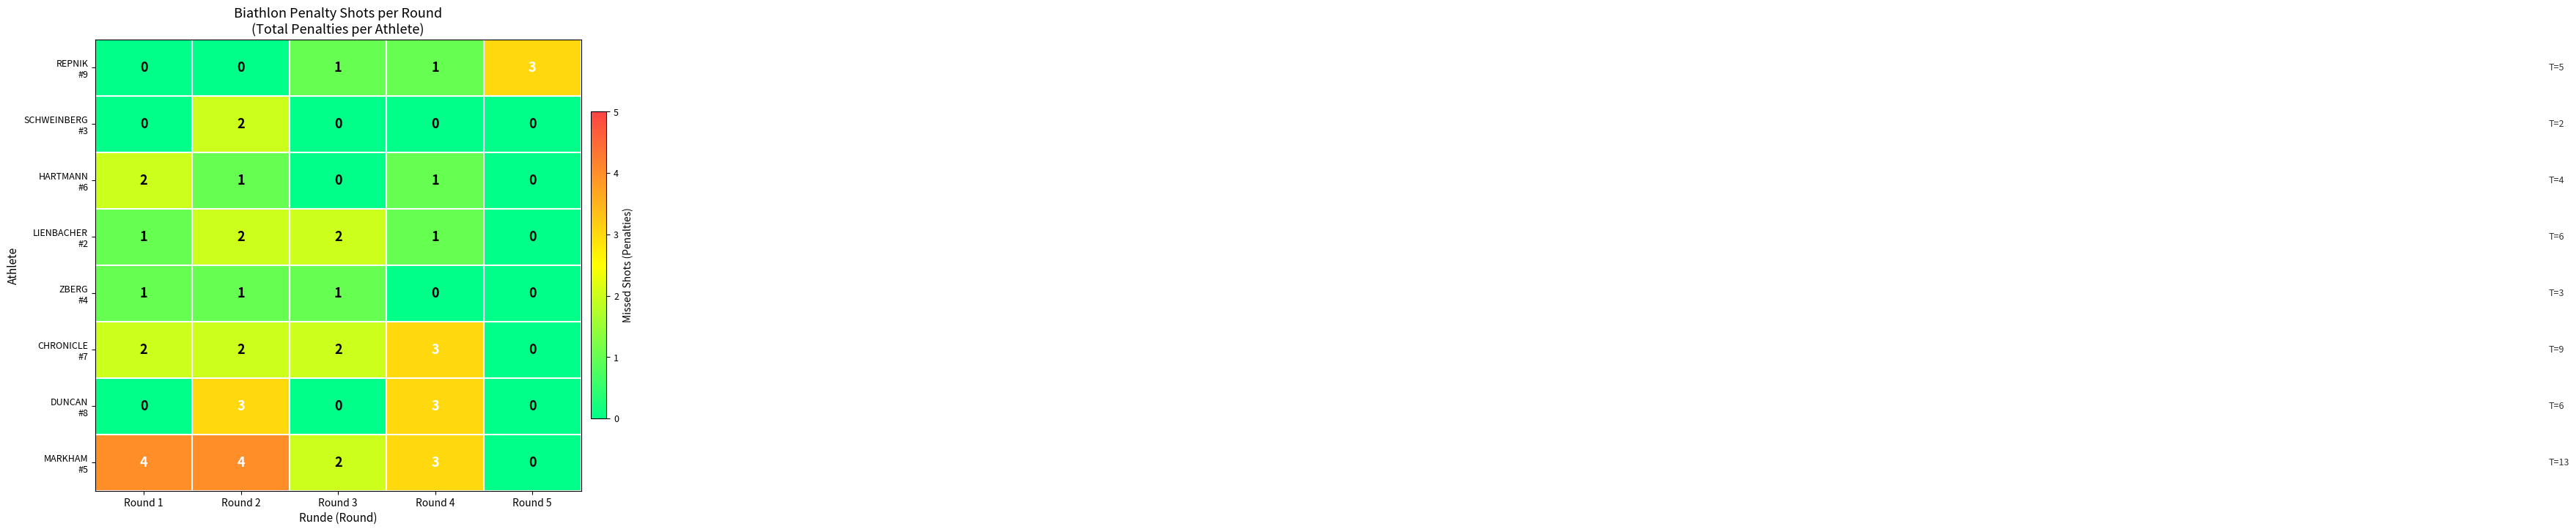

What is the maximum value shown in the chart?

4